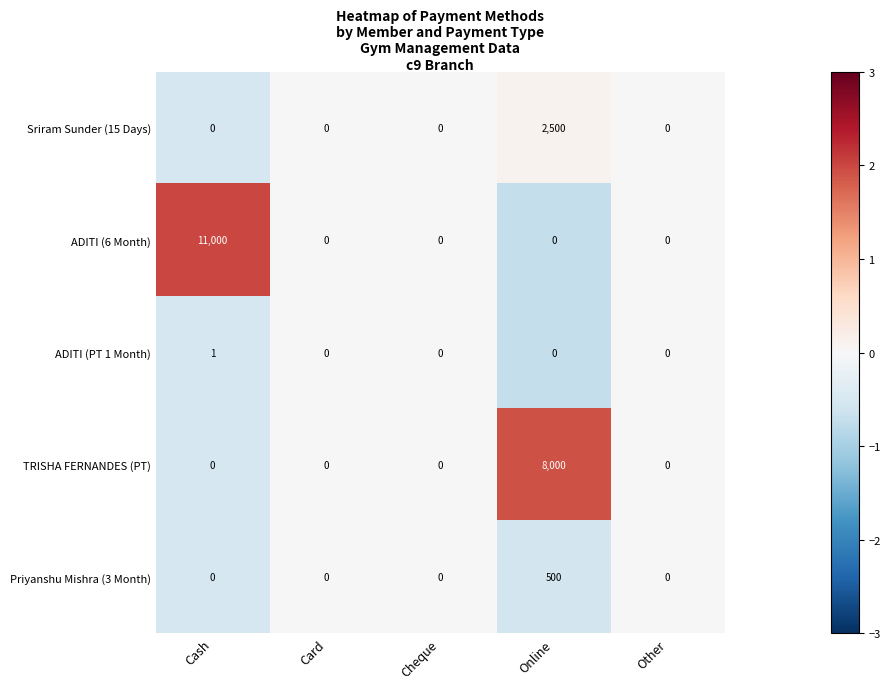

What is the greatest value displayed?

11000